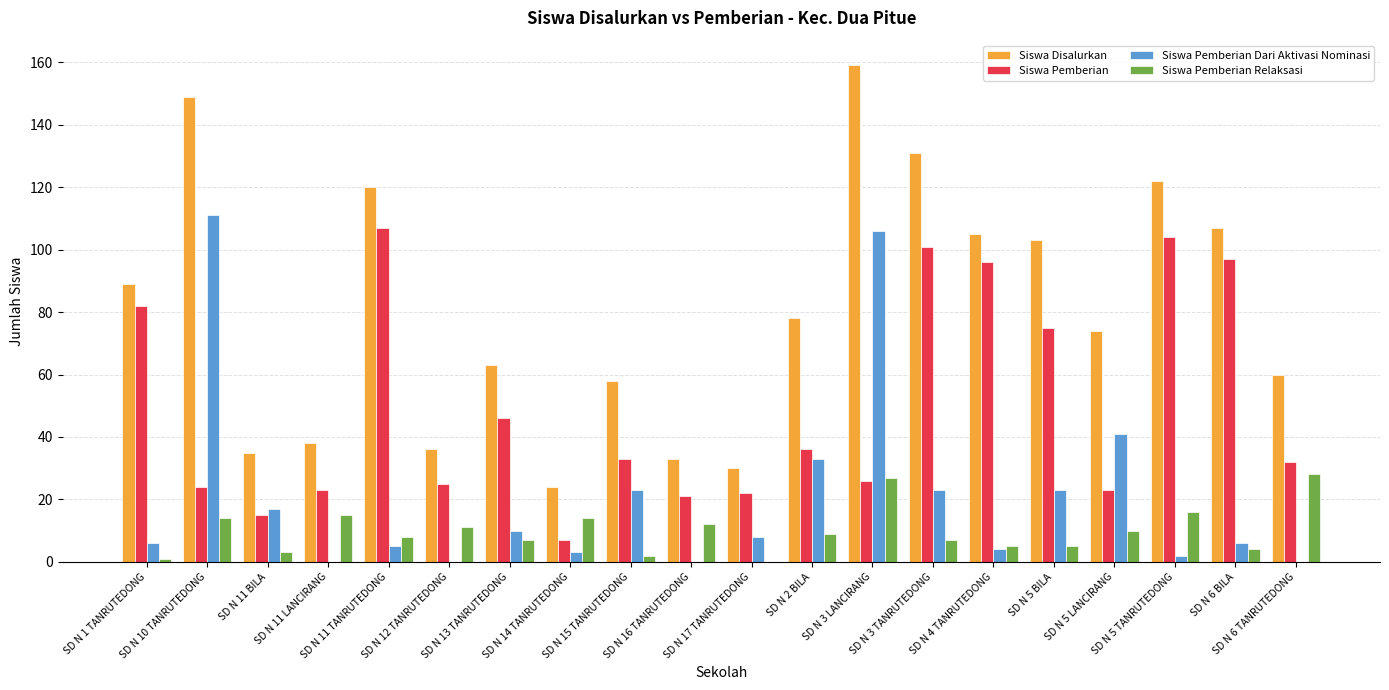

What is the highest value of the Siswa Pemberian series?

107